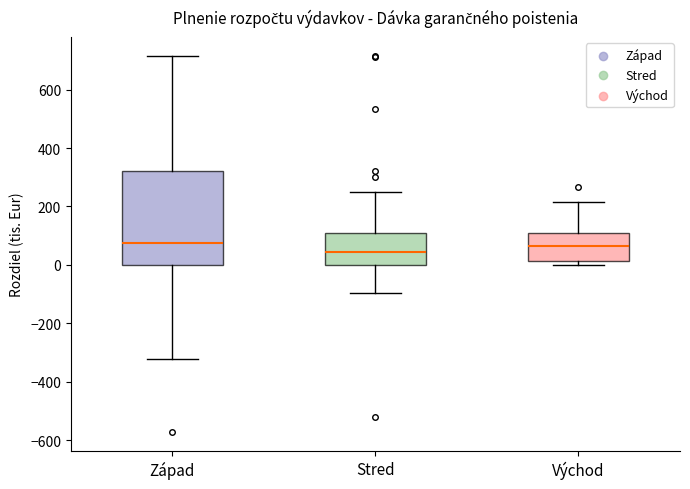

Comparing the boxes themselves (not the whiskers), which one is the tallest?

Západ